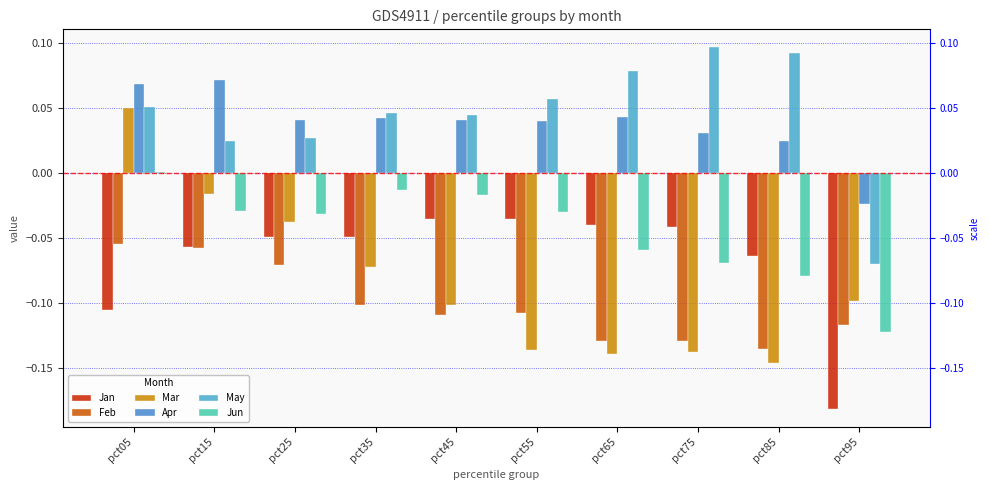

The Mar series shows -0.0 at pct35. True or false?

False